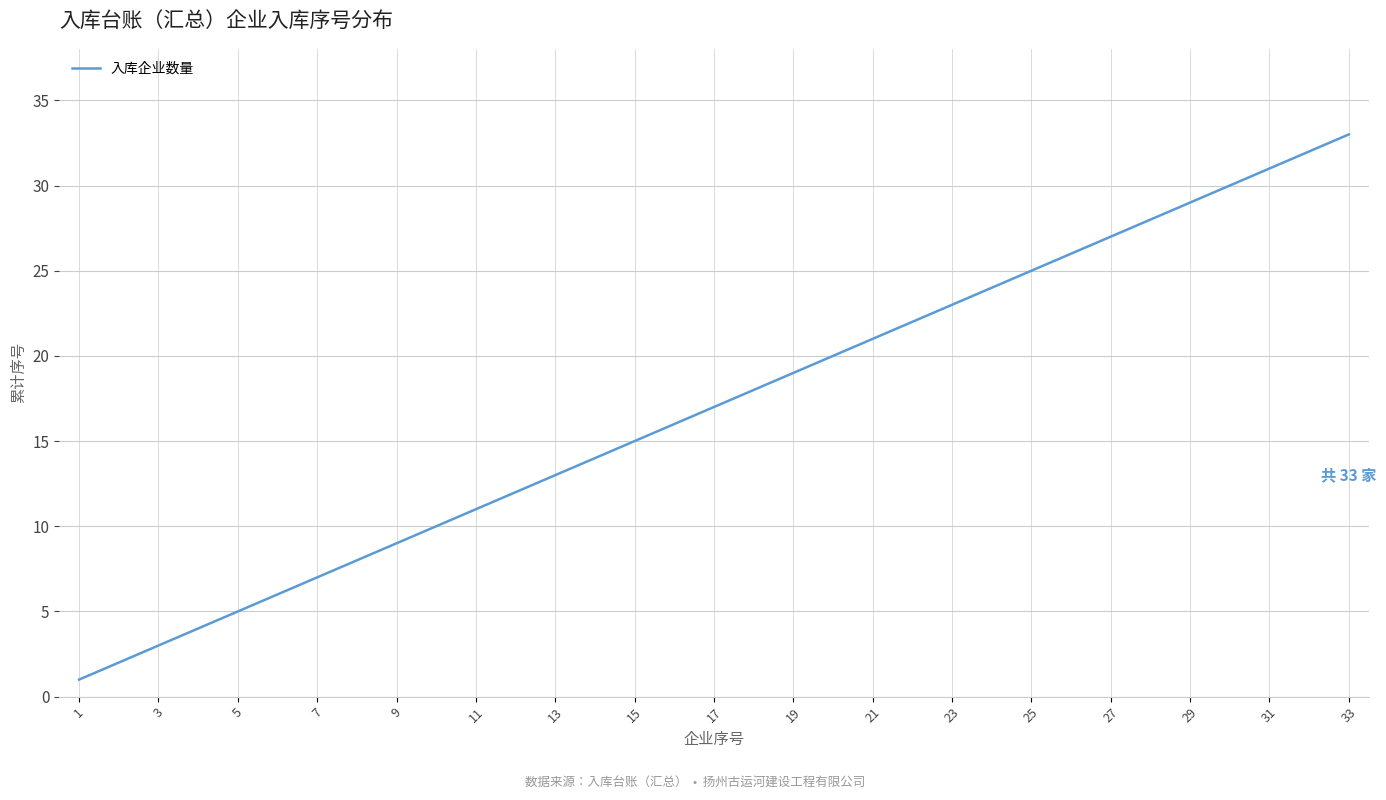

Is this an area chart (filled region under the line)?

No